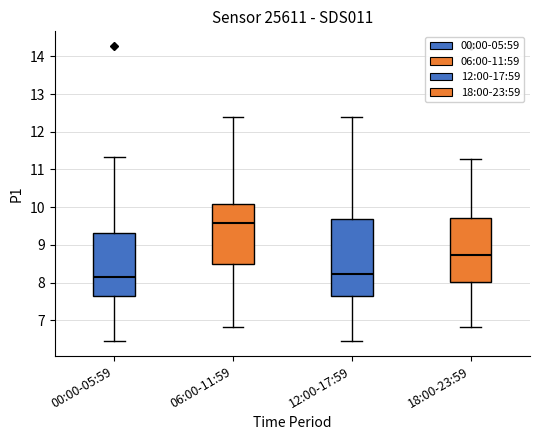

Where is the upper edge of the box for 00:00-05:59 on the y-axis? The values are not printed on the chart, so give them approximately, as read against the axis.

9.3